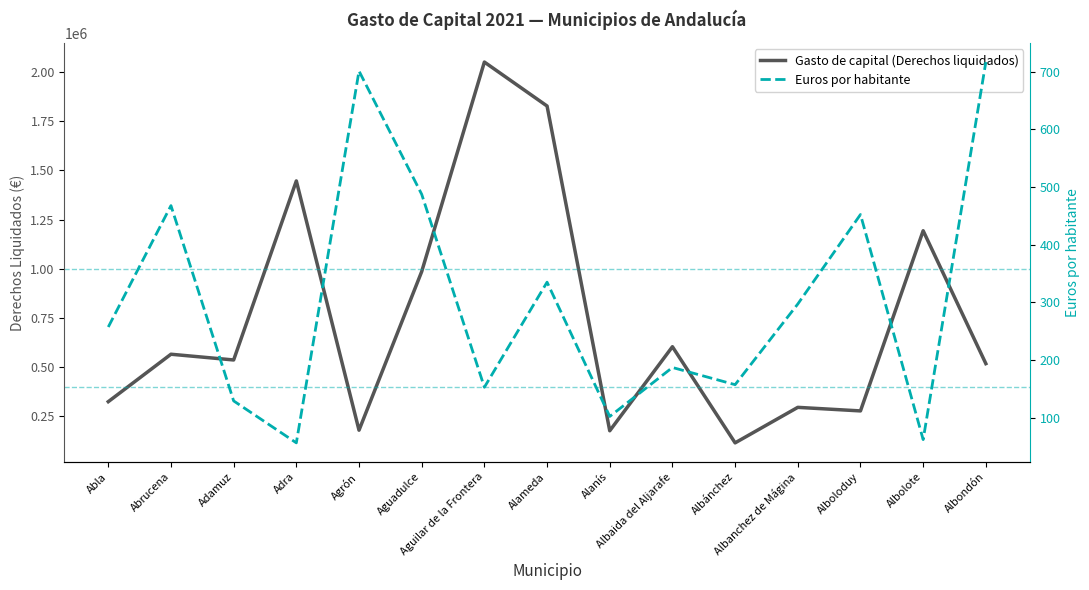

What is the smallest value displayed?

56.7